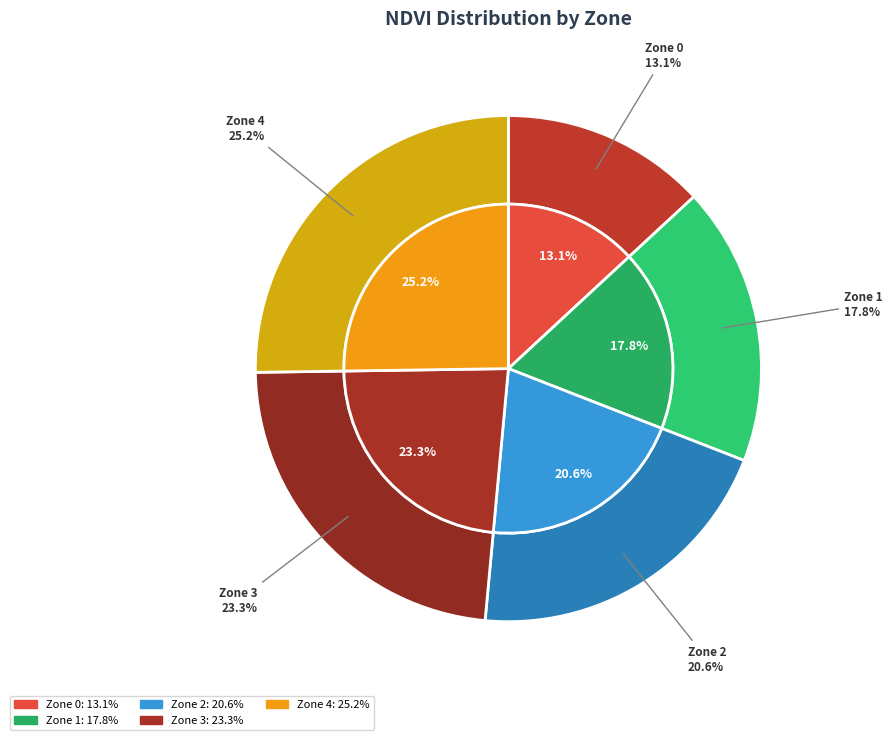

Combined, do Zone 0 and Zone 3 account for over 50%?

No